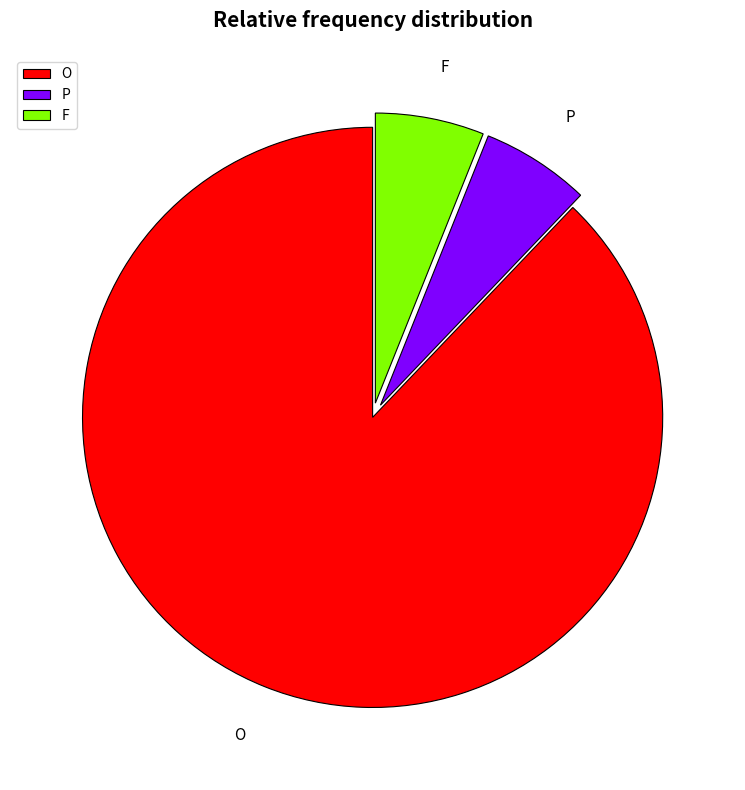

Is the sum of P and O greater than half?

Yes